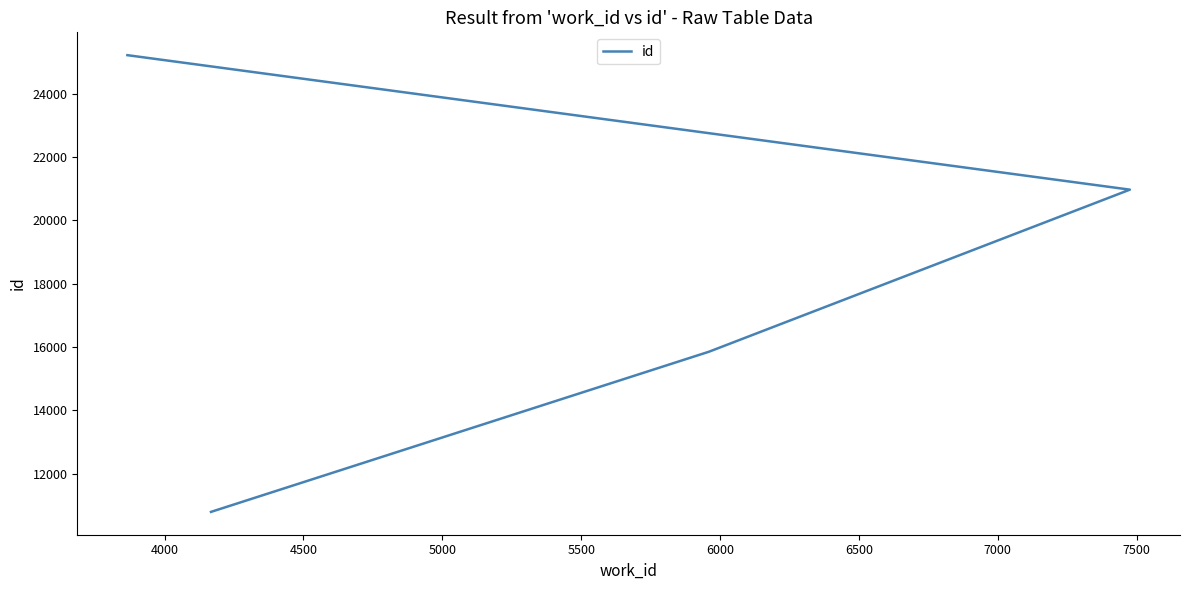

What is the sum of the values at 4500 and 5000?

46188